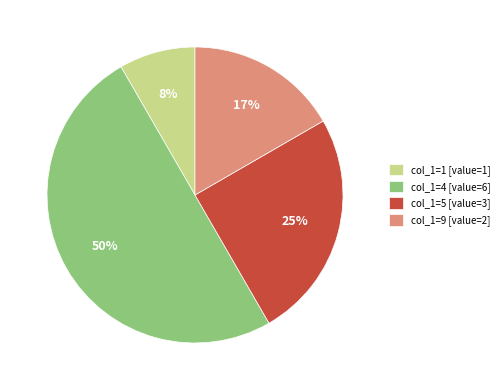

Is the sum of col_1=9 [value=2] and col_1=4 [value=6] greater than half?

Yes